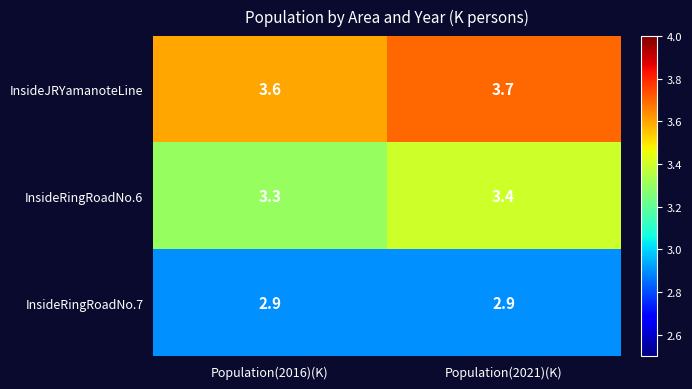

What is the spread (max minus min) of values at Population(2021)(K)?

0.8